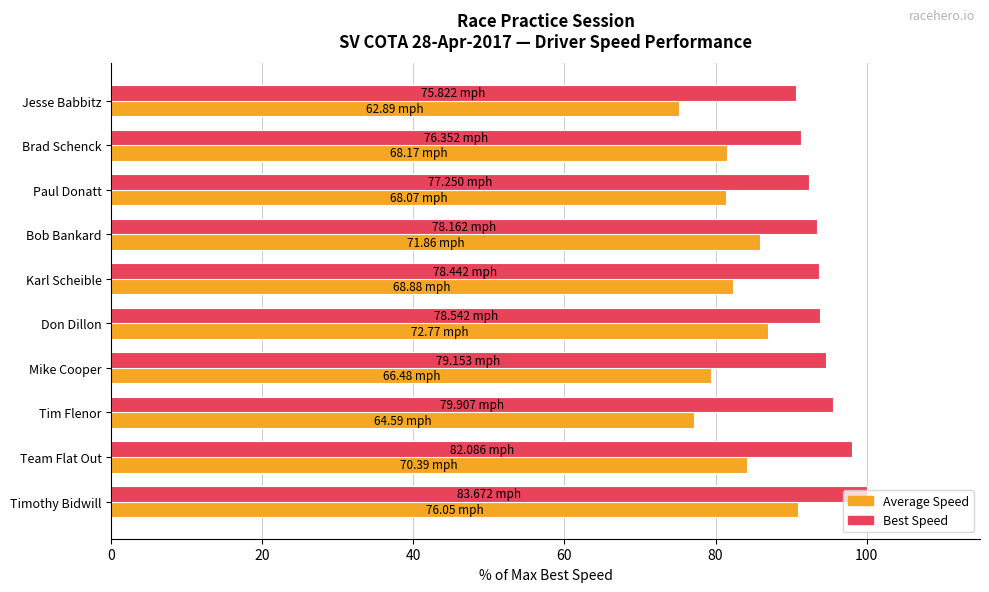

How many data points in Average Speed are less than 82?

5